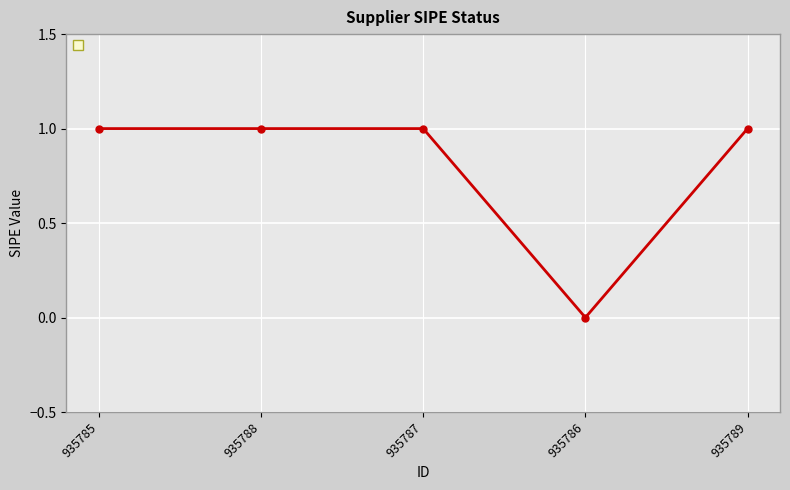

What is the sum of all values?

4